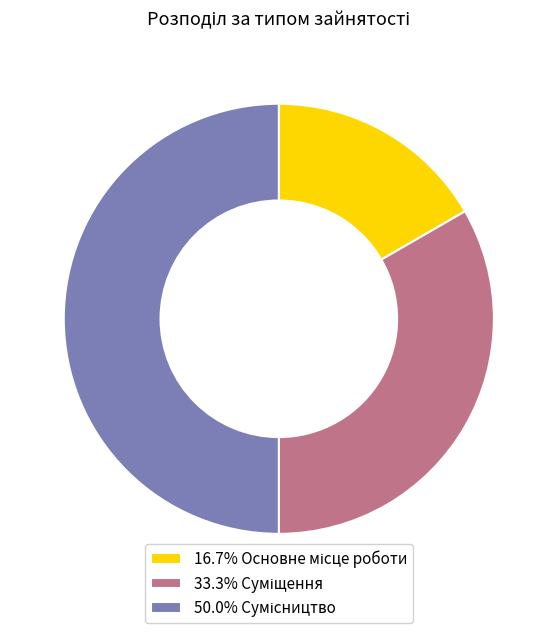

How many segments does this pie chart have?

3